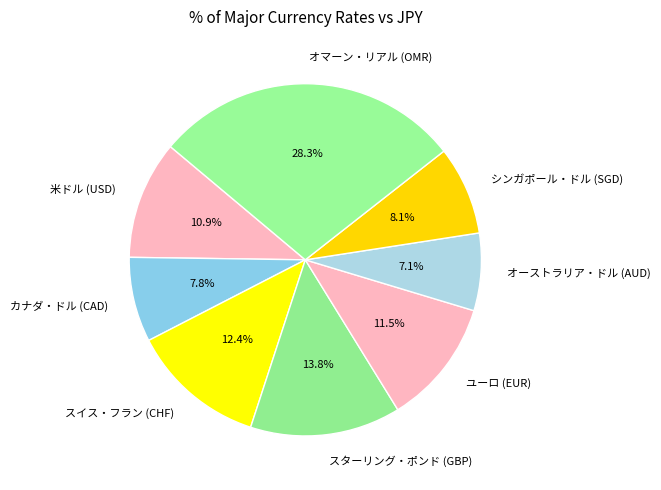

Is it true that オマーン・リアル (OMR) is 28% of the pie?

True